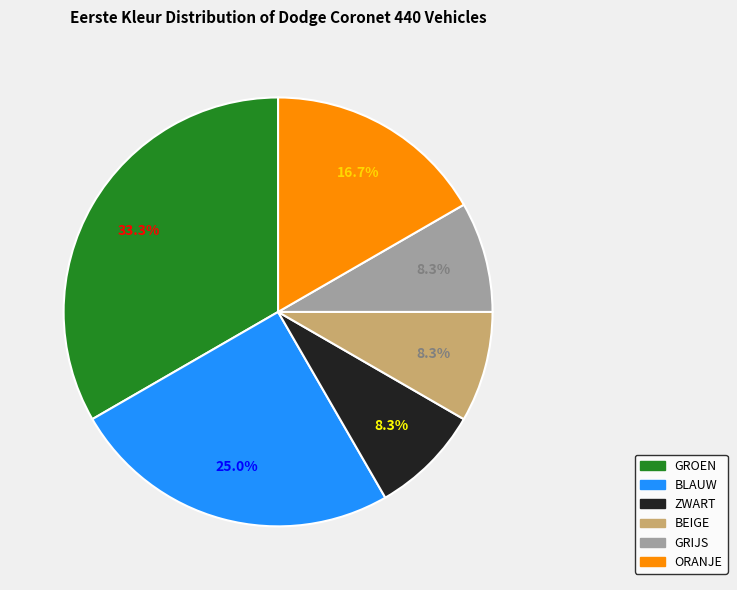

Is there a majority slice in this chart?

No